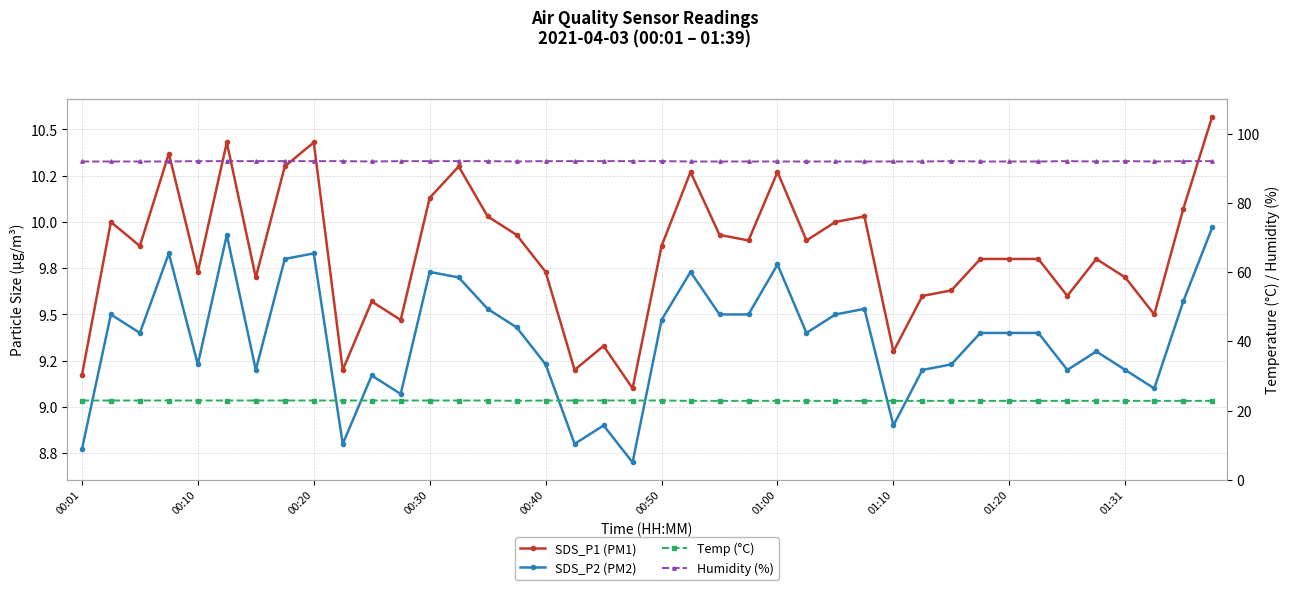

At which label does SDS_P2 (PM2) first exceed 9?

00:10